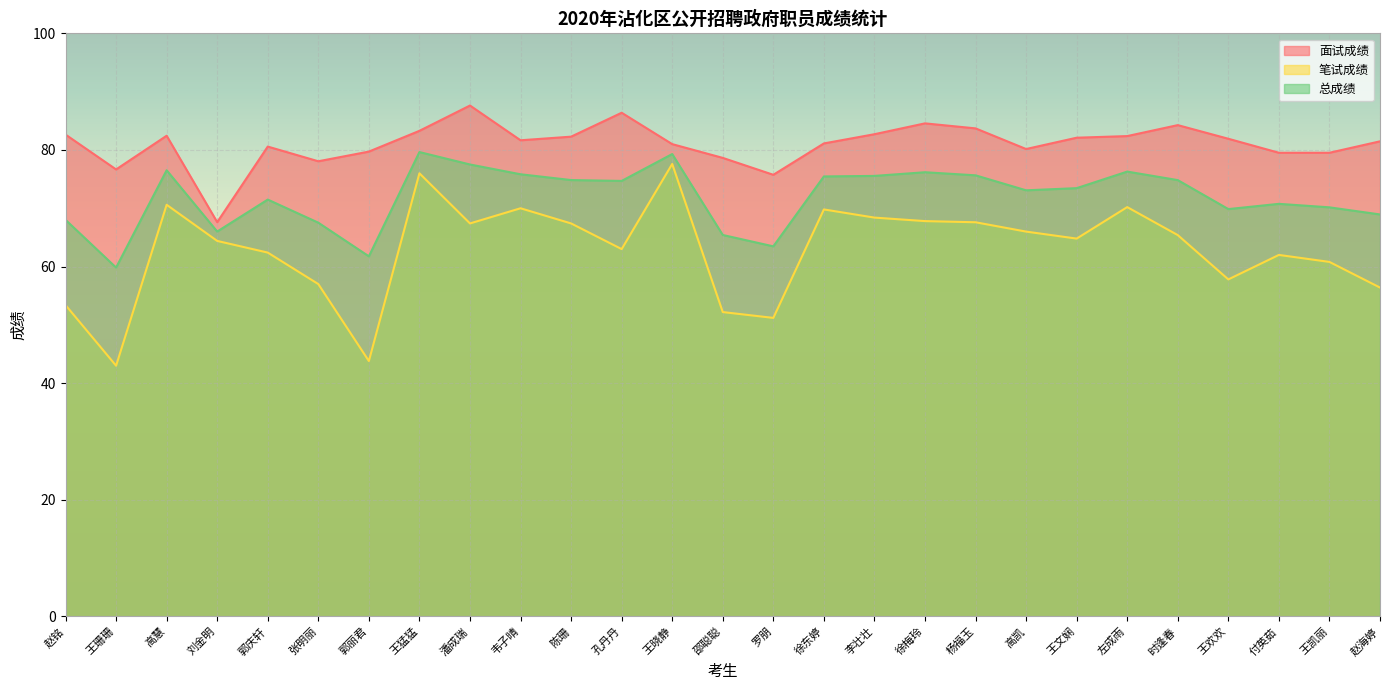

How many interior local peaks does the 笔试成绩 series have?

7